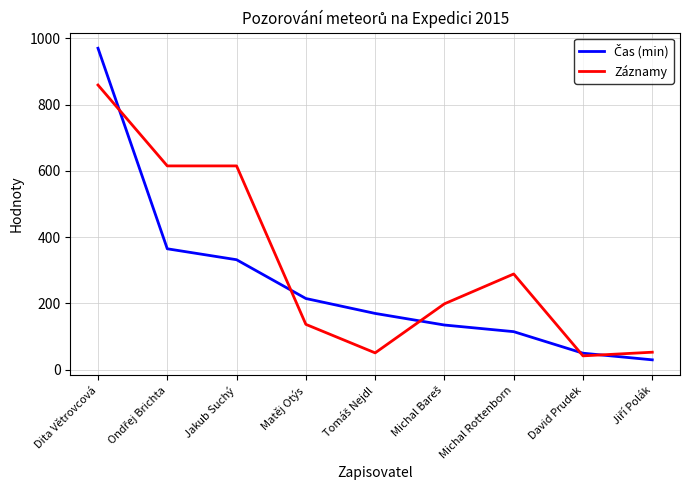

Which category has the highest value across all series?

Dita Větrovcová